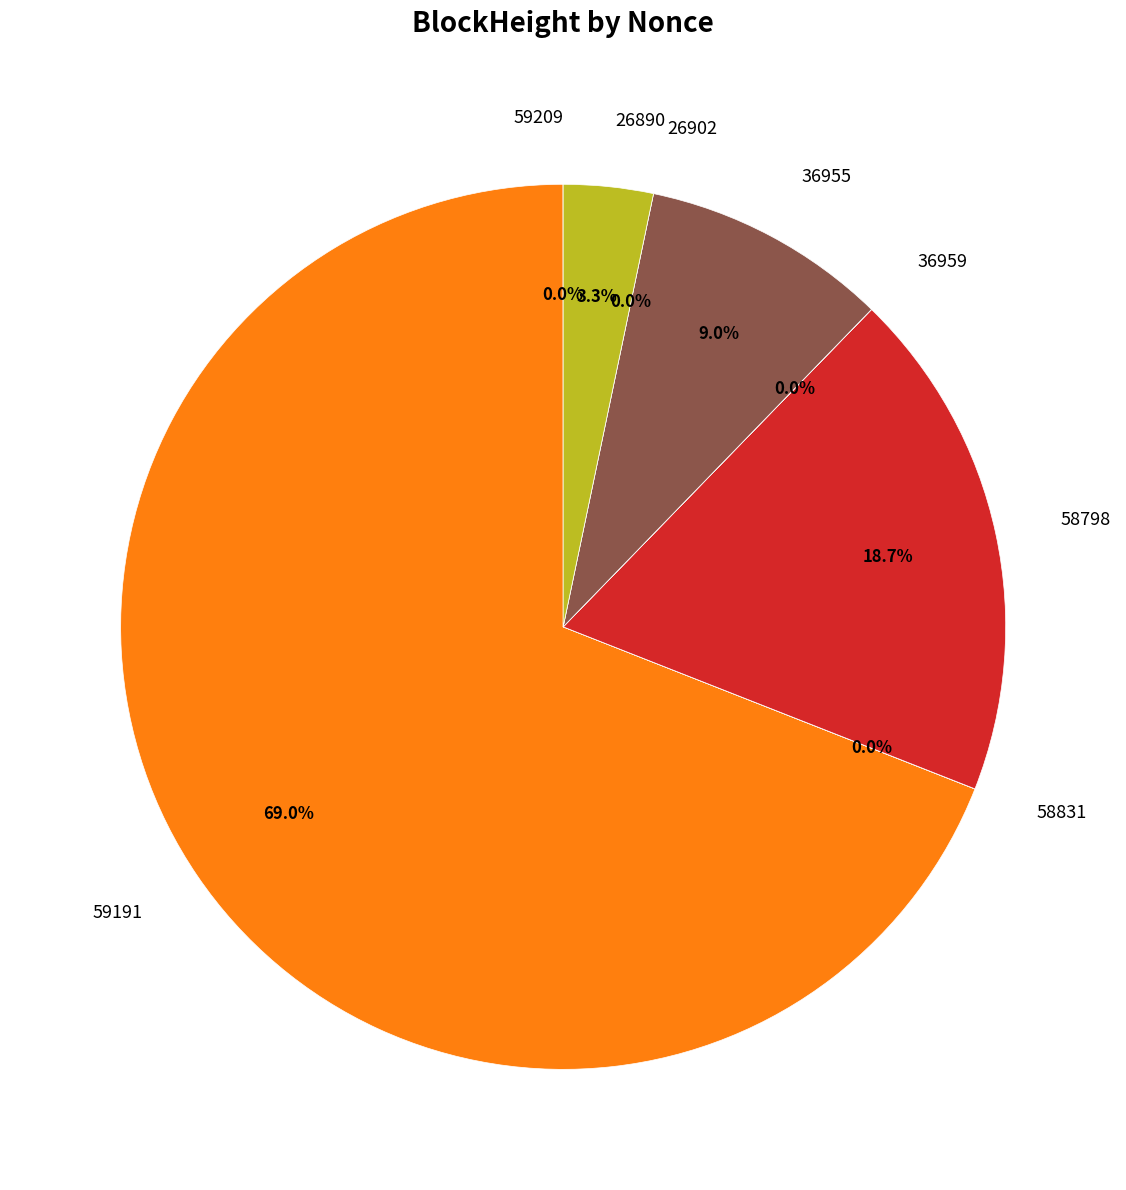

Combined, do 26890 and 58798 account for over 50%?

No